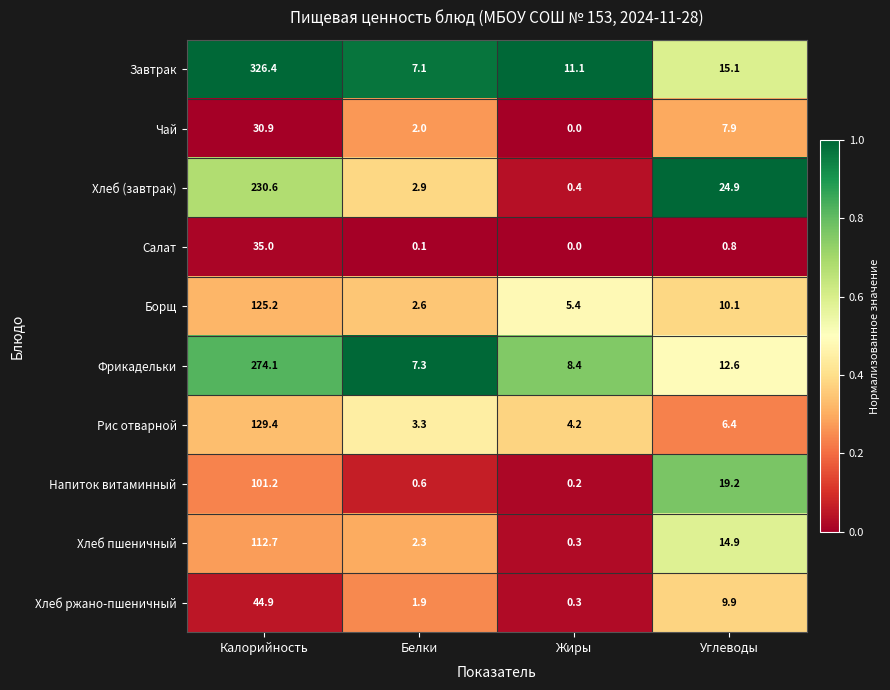

Is it true that Салат equals 0.0 at Жиры?

True